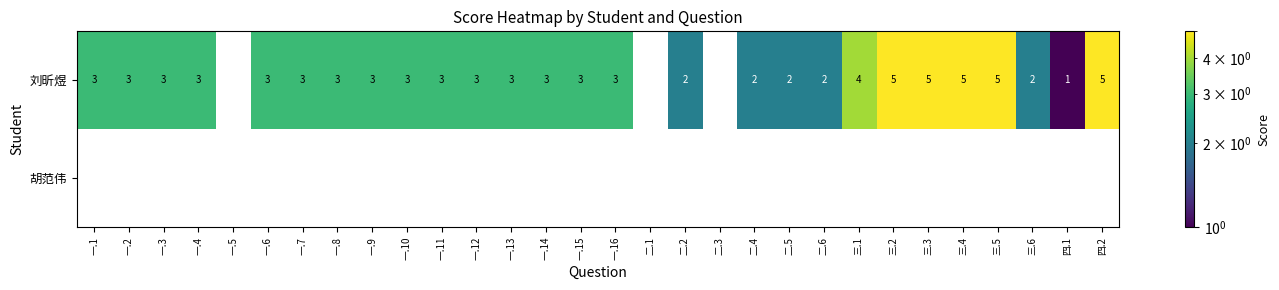

What is the sum of the 刘昕煜 values at 一.13 and 一.1?

6